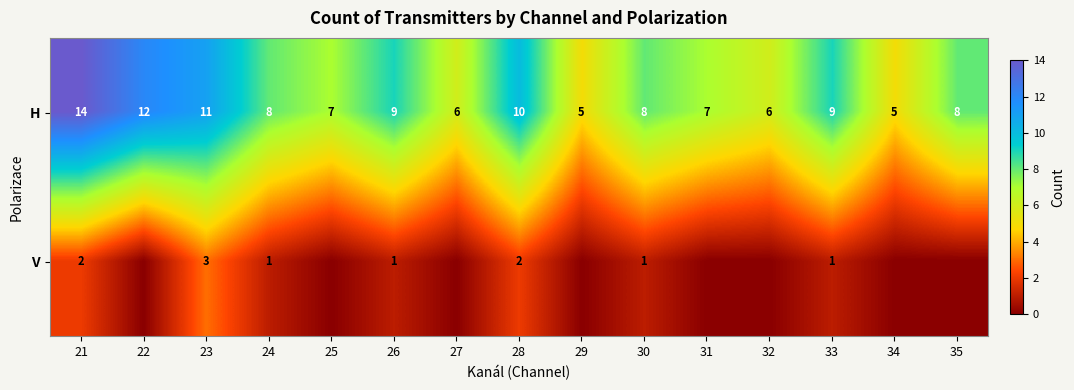

What is the approximate value of H at 23?

11